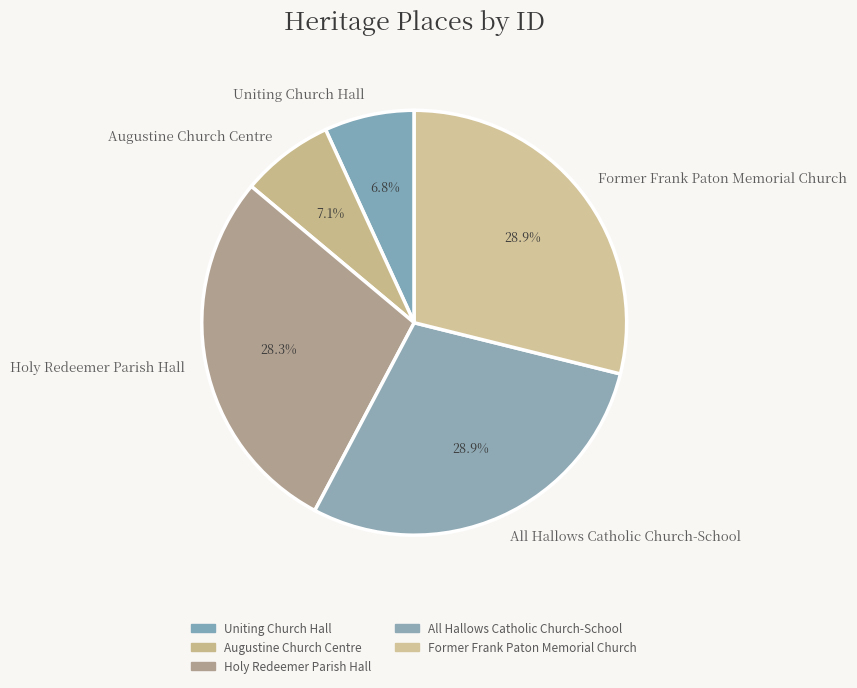

To the nearest percent, what is the difference between the All Hallows Catholic Church-School and Holy Redeemer Parish Hall slice percentages?

1%